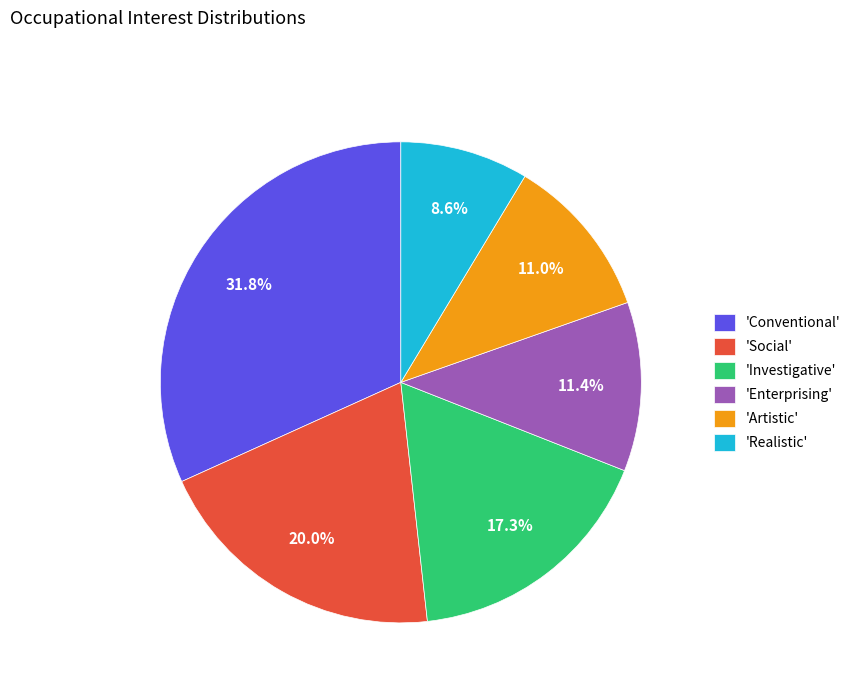

Is there any slice that represents more than half of the pie?

No